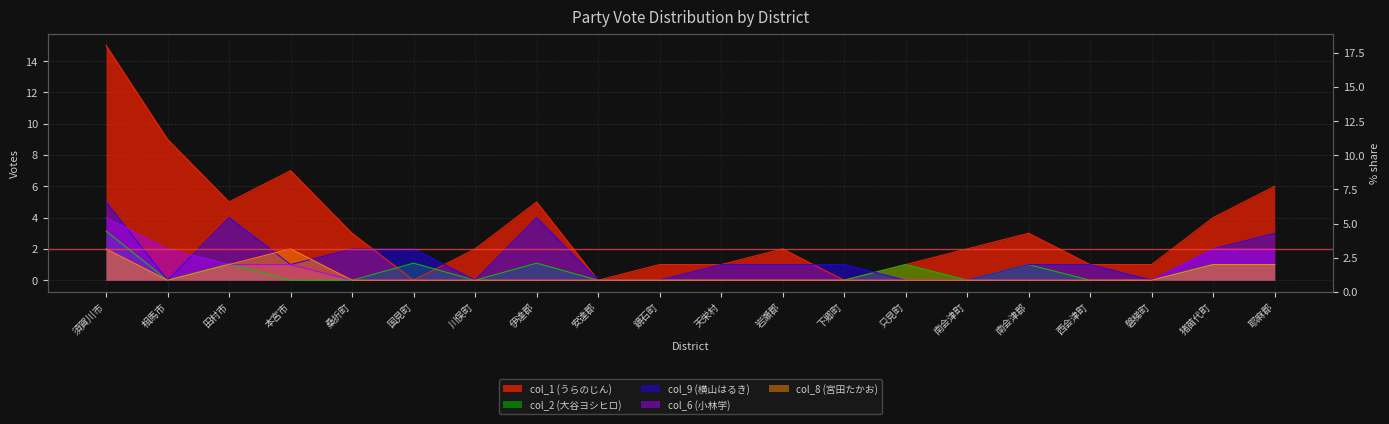

How many distinct data groups are displayed?

5